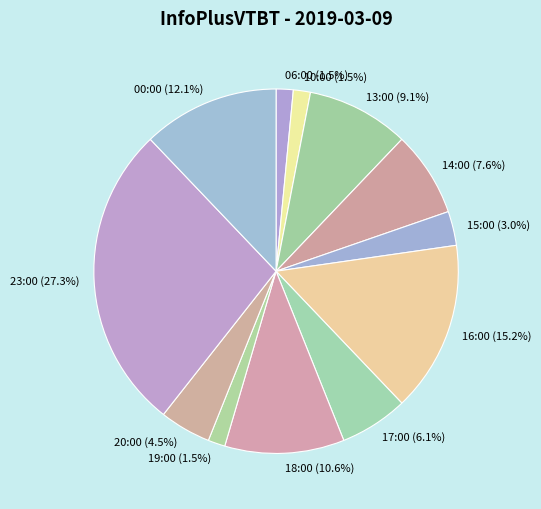

To the nearest percent, what is the difference between the 23:00 and 13:00 slice percentages?

18%